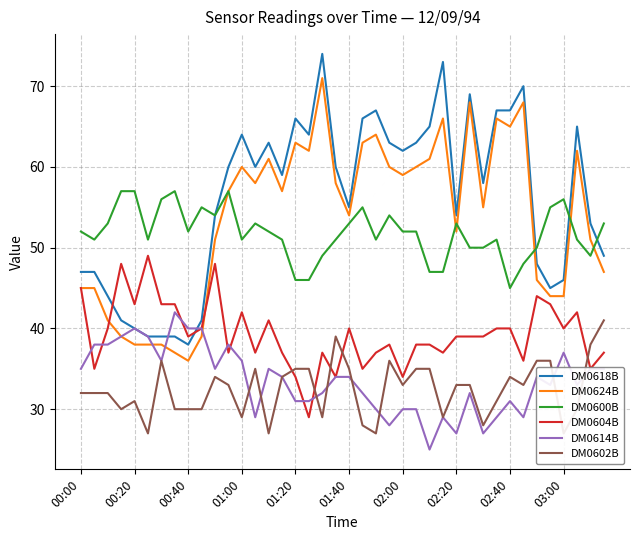

Is it true that DM0604B equals 19 at 30?

False